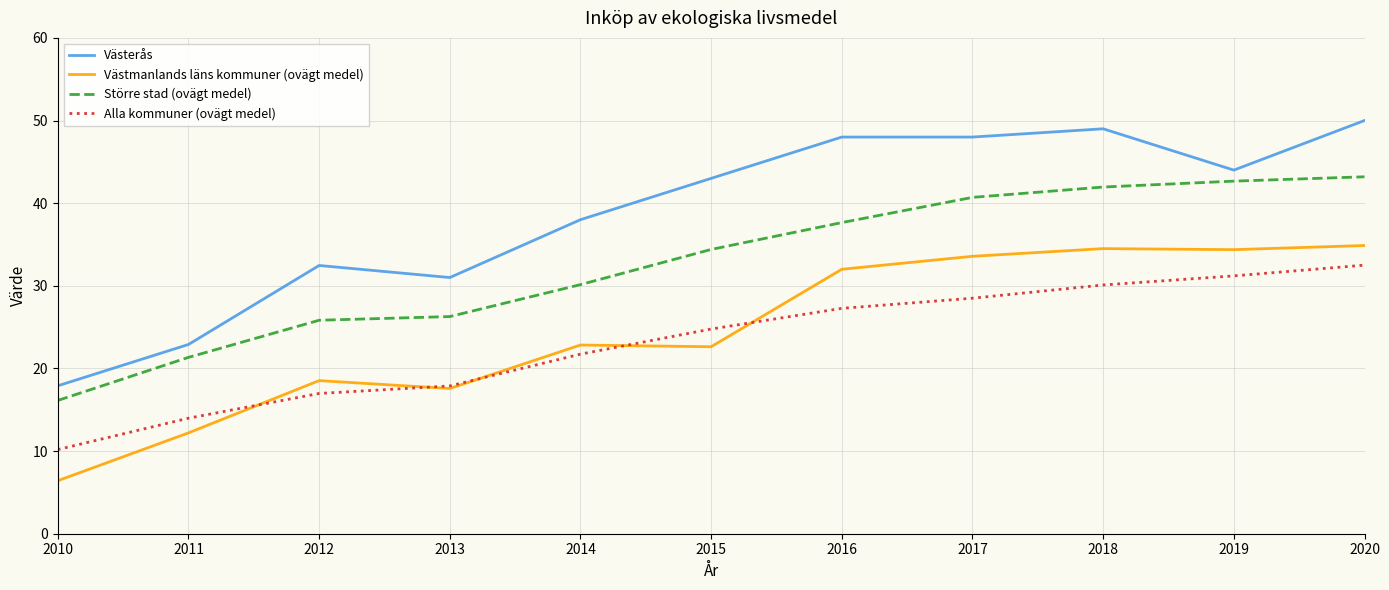

Rank the series at 2010 from lowest to highest value.

Västmanlands läns kommuner (ovägt medel), Alla kommuner (ovägt medel), Större stad (ovägt medel), Västerås